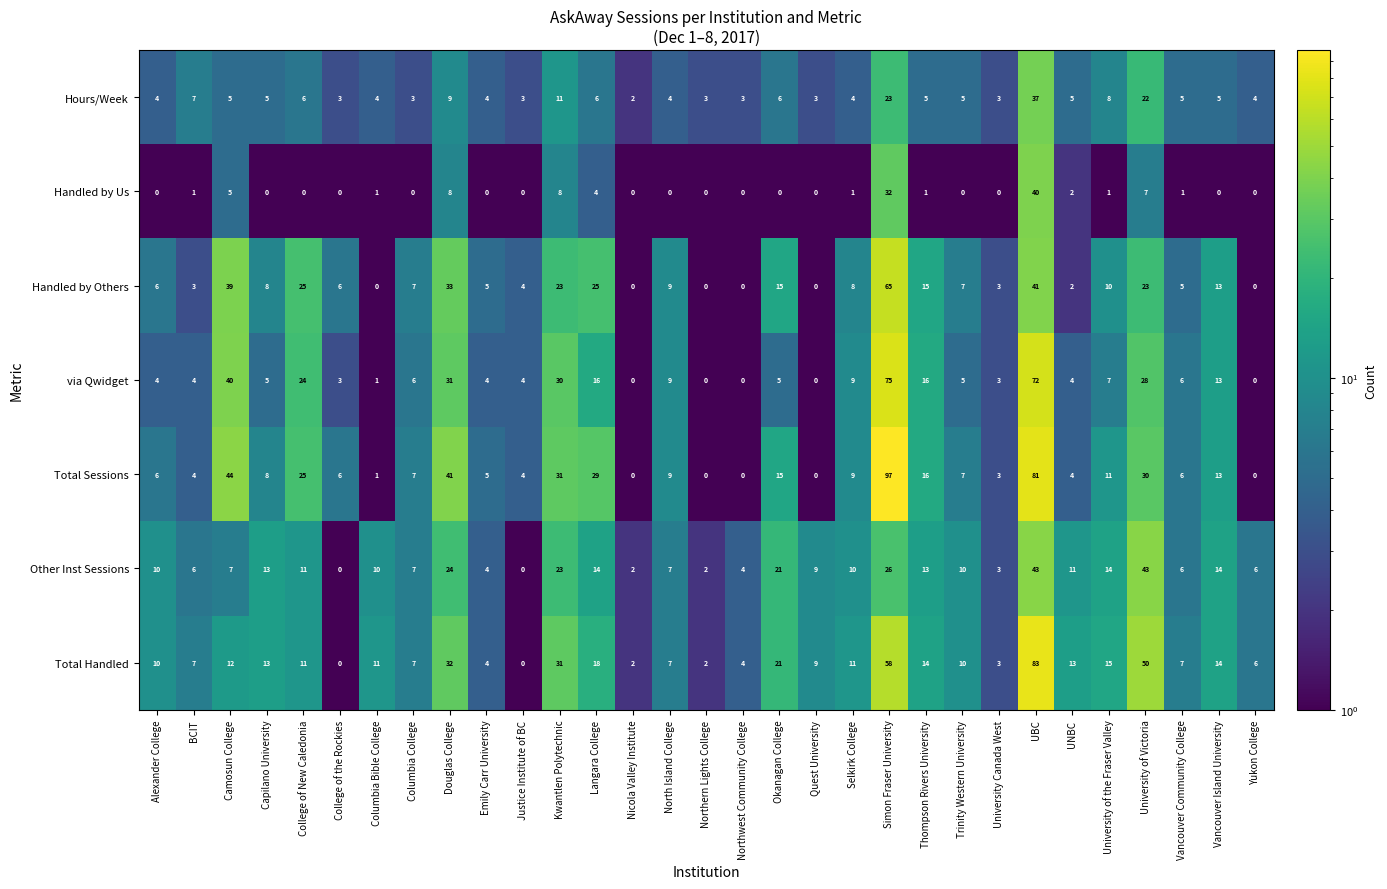

What is the total value across all series at University of the Fraser Valley?

66